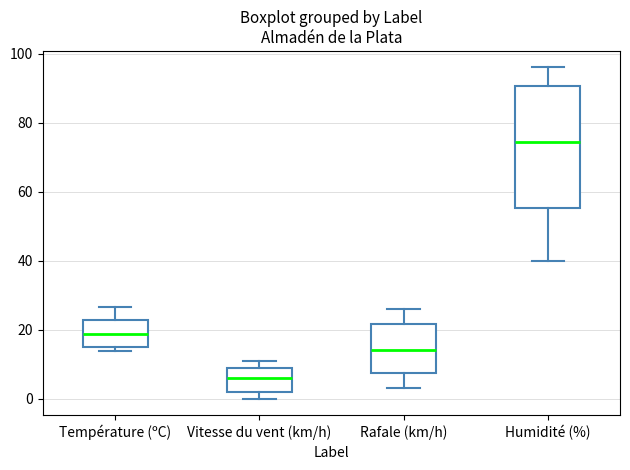

Where does the median line of the box for Rafale (km/h) sit on the y-axis? The values are not printed on the chart, so give them approximately, as read against the axis.

14